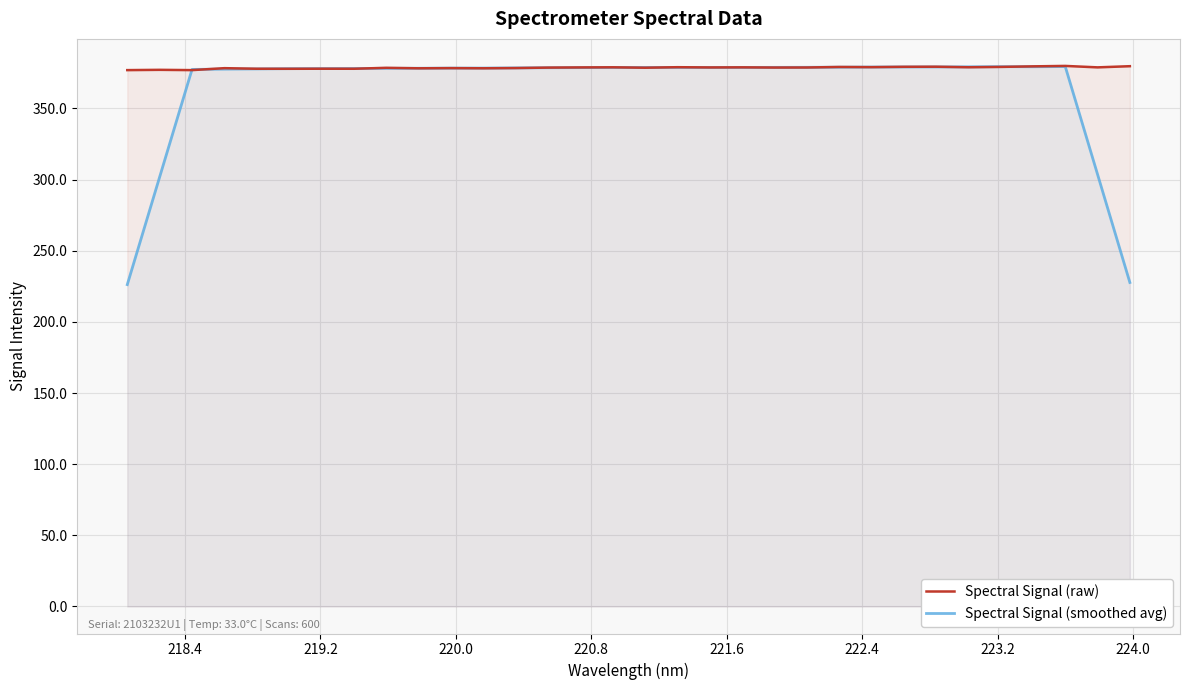

Which series has the largest range (max minus min)?

Spectral Signal (smoothed avg)